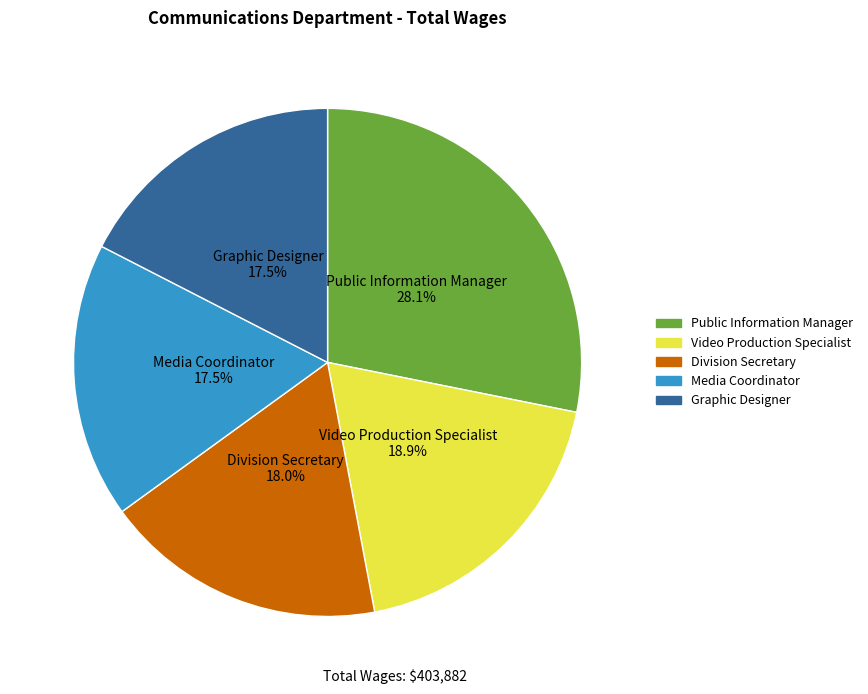

To the nearest percent, what portion does Public Information Manager represent?

28%